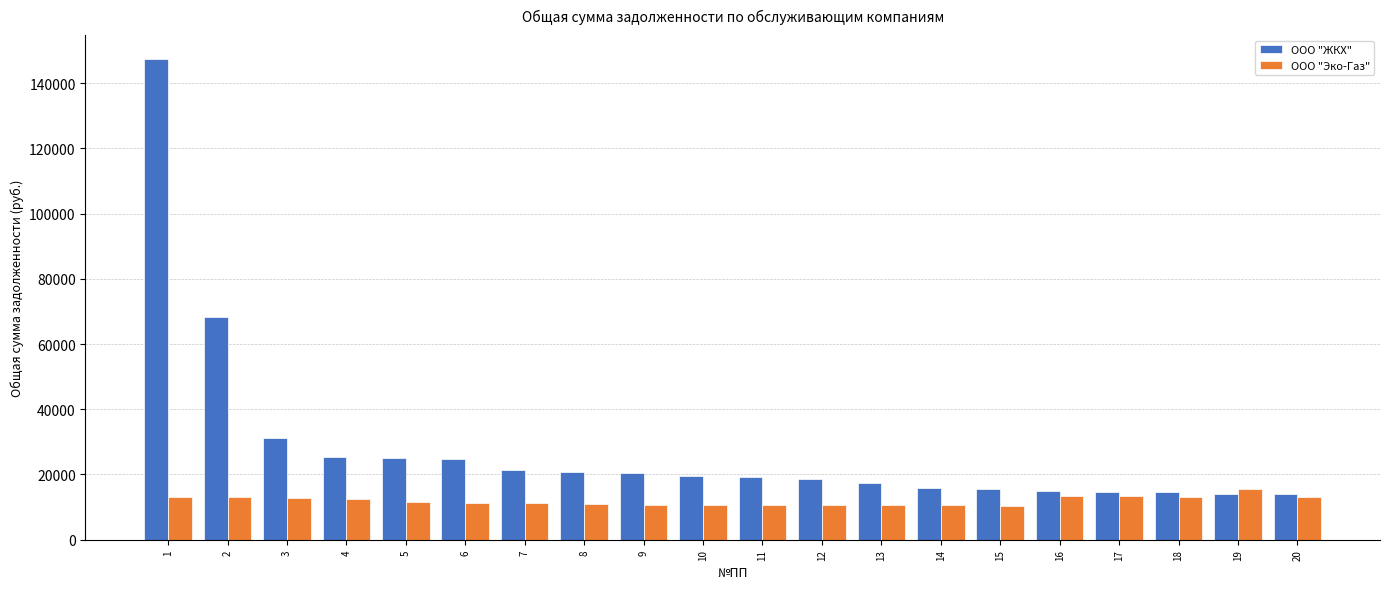

What is the sum of the ООО "Эко-Газ" values at 7 and 3?

24072.4